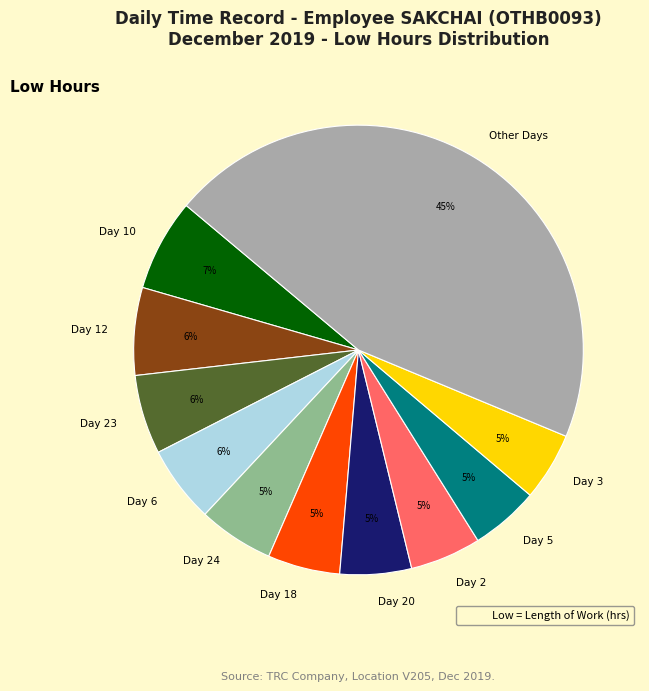

Do Day 24 and Day 12 together represent more than half of the pie?

No